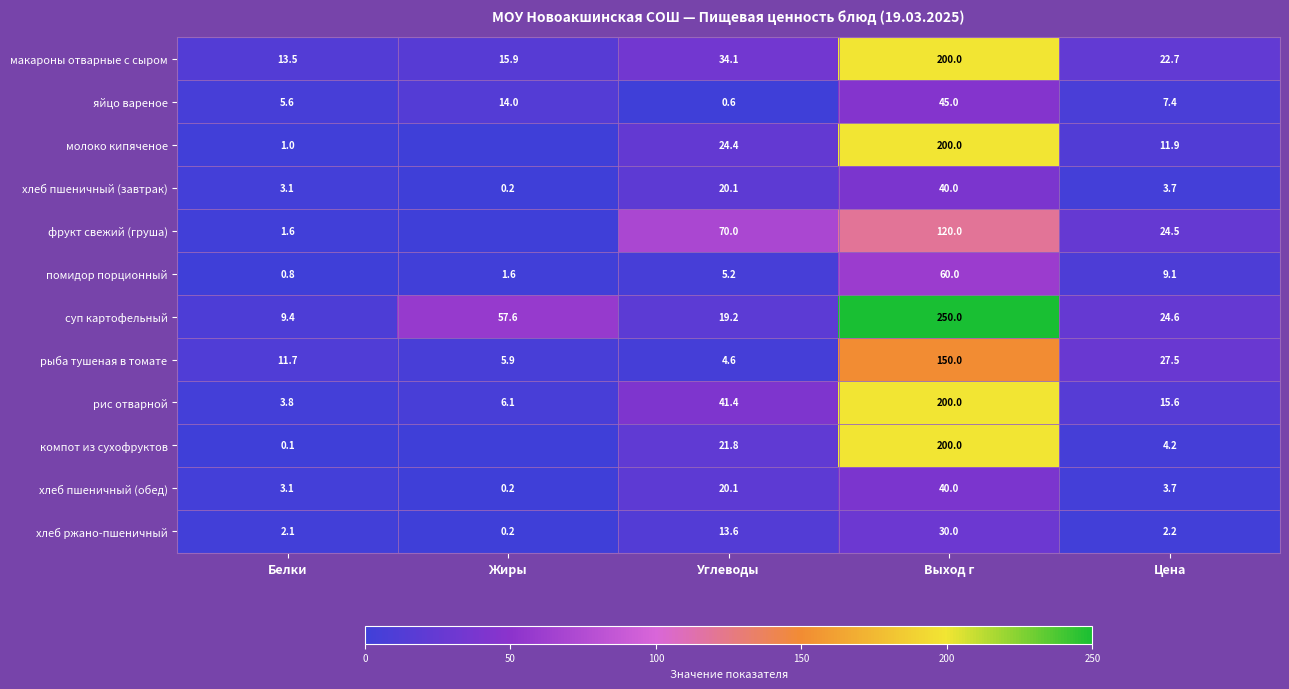

Rank the categories by рис отварной value from highest to lowest.

Выход г, Углеводы, Цена, Жиры, Белки